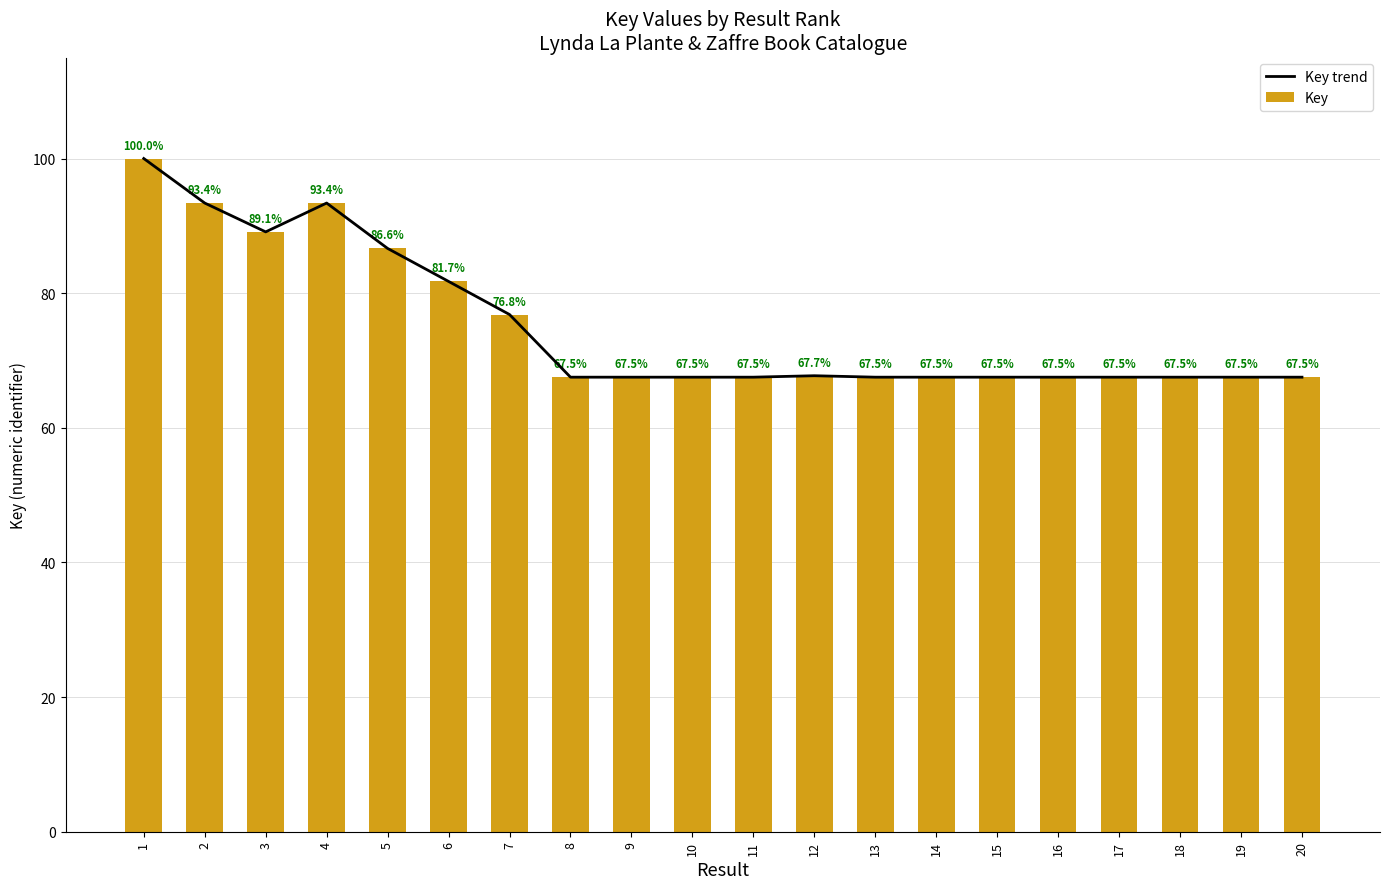

The Key trend series shows 145.6 at 4. True or false?

False